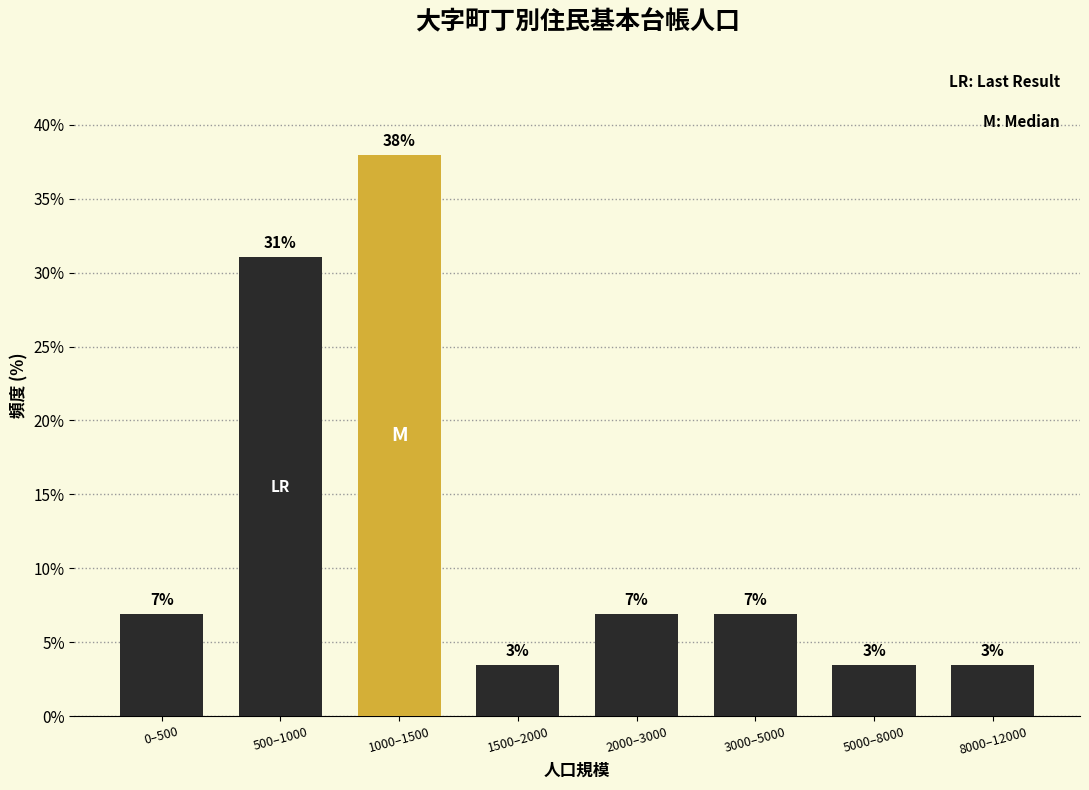

Does the chart contain any negative values?

No